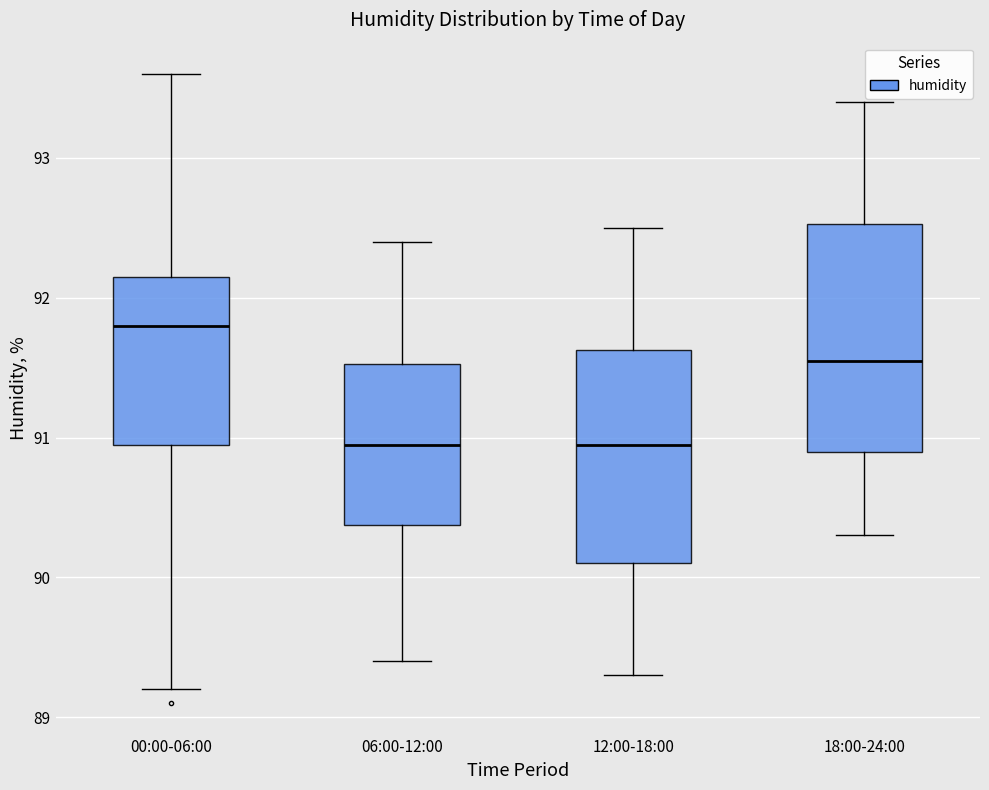

Which box's median line is the highest?

00:00-06:00